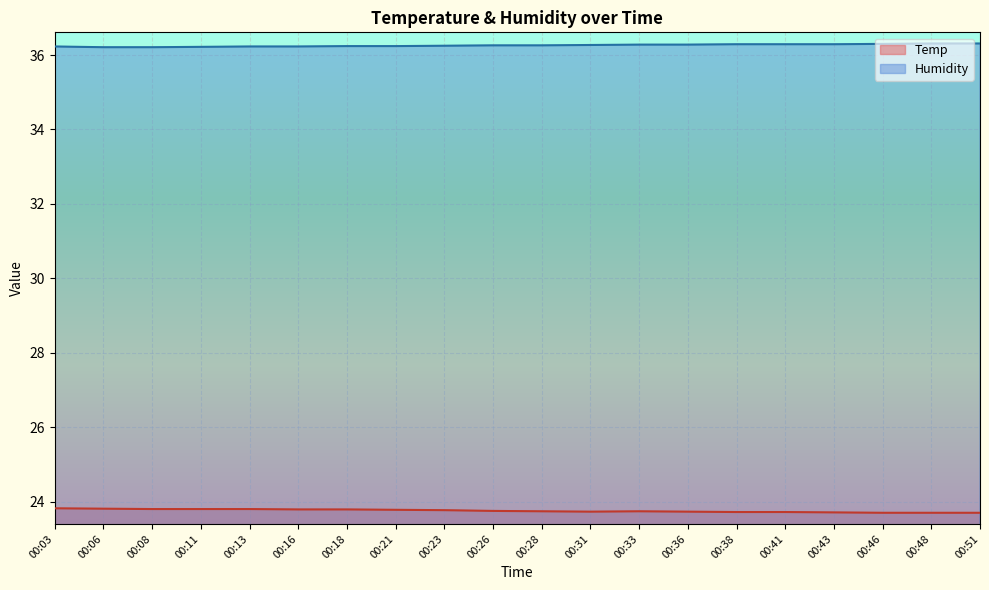

Is the value of Humidity at 00:48 greater than the value of Temp at 00:48?

Yes